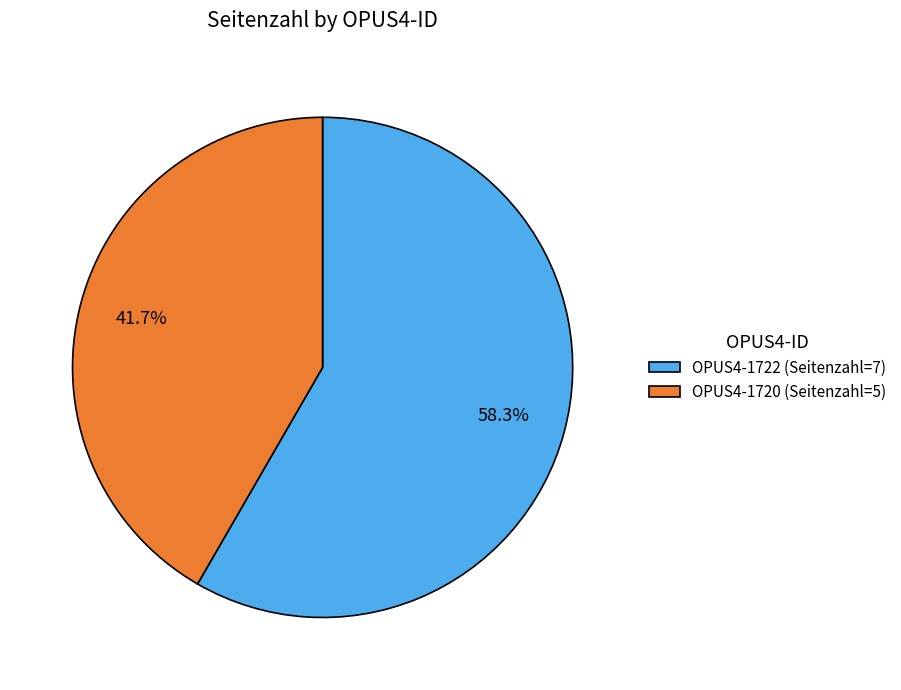

What is the majority slice?

OPUS4-1722